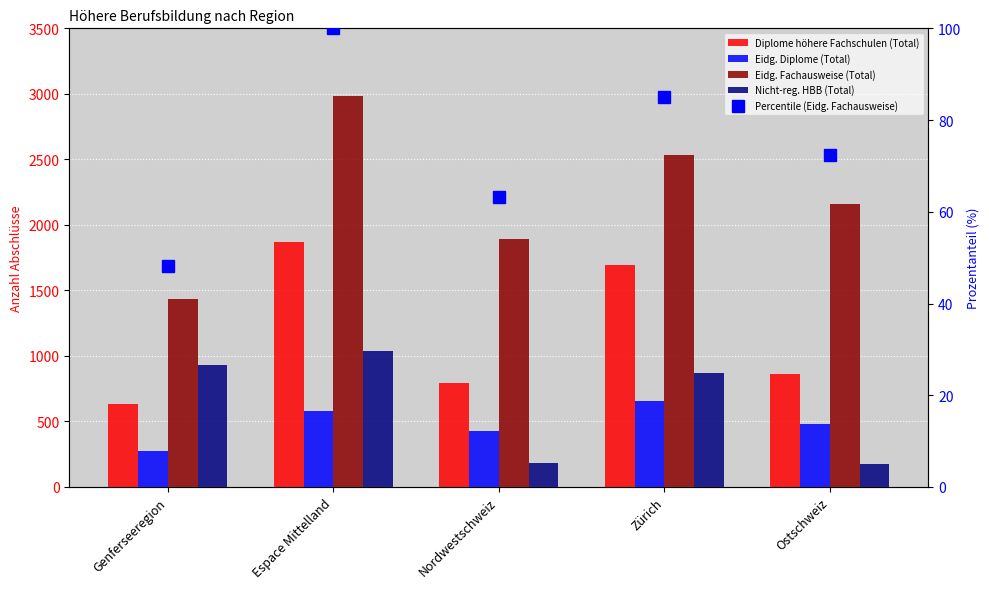

Is the value of Percentile (Eidg. Fachausweise) at Nordwestschweiz greater than the value of Eidg. Fachausweise (Total) at Espace Mittelland?

No